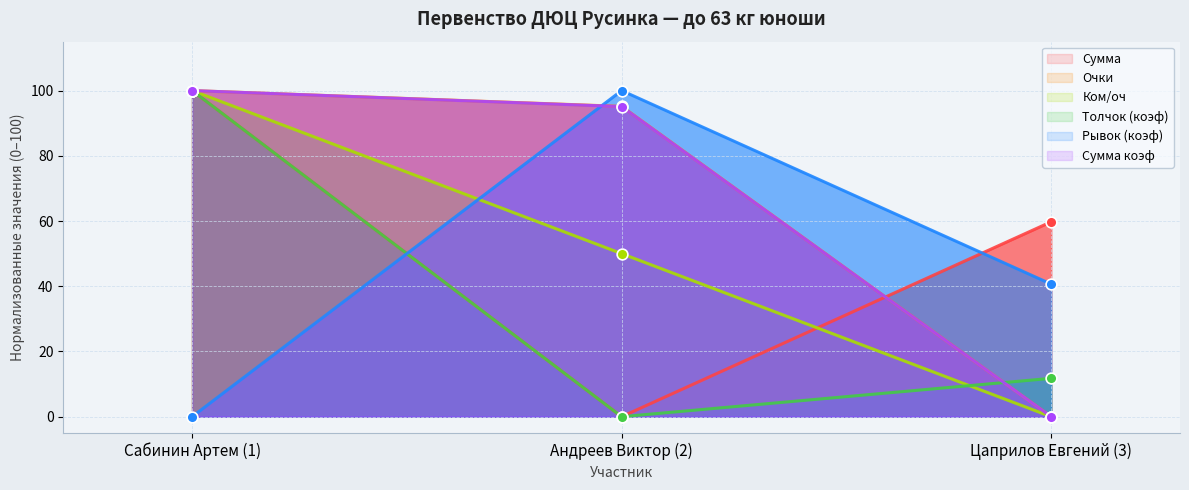

Is the value of Толчок (коэф) at Сабинин Артем (1) greater than the value of Сумма коэф at Сабинин Артем (1)?

No